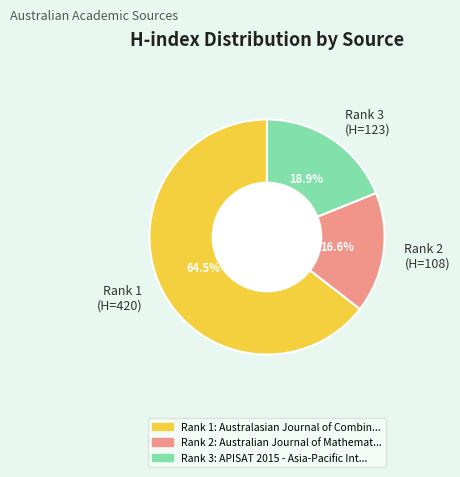

Do Rank 1 (H=420) and Rank 2 (H=108) together represent more than half of the pie?

Yes